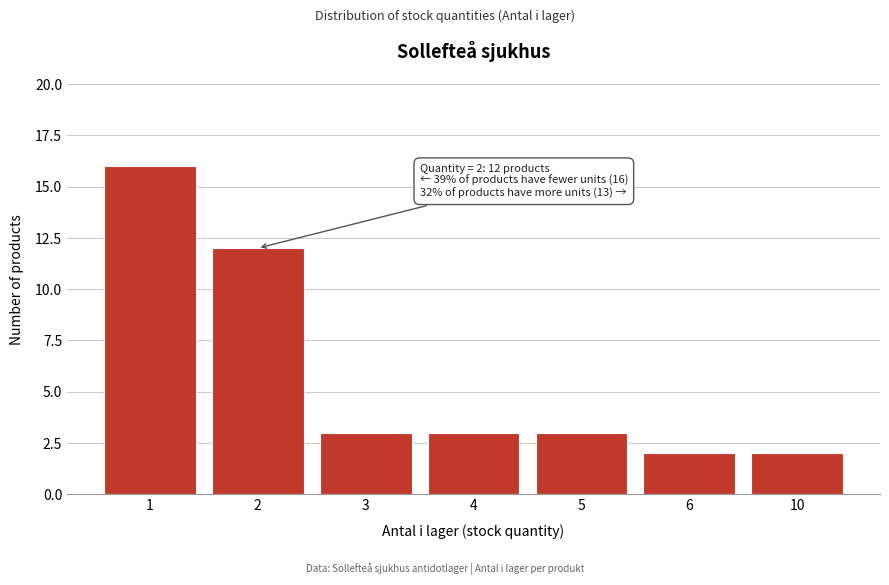

Reading left to right, list all the values displayed in this chart.

16	12	3	3	3	2	2